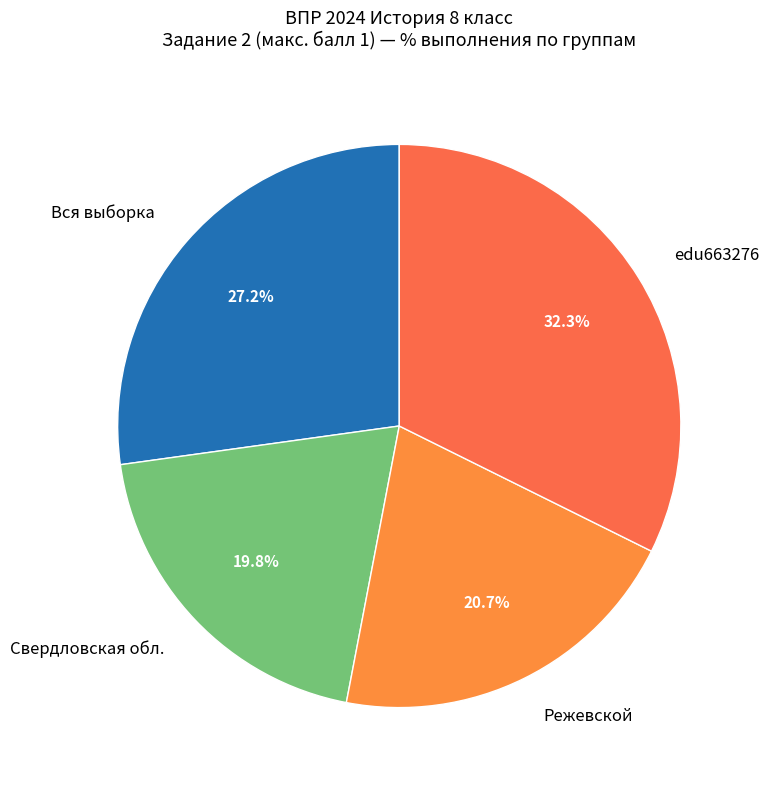

What portion of the pie excludes Вся выборка?

72.8%